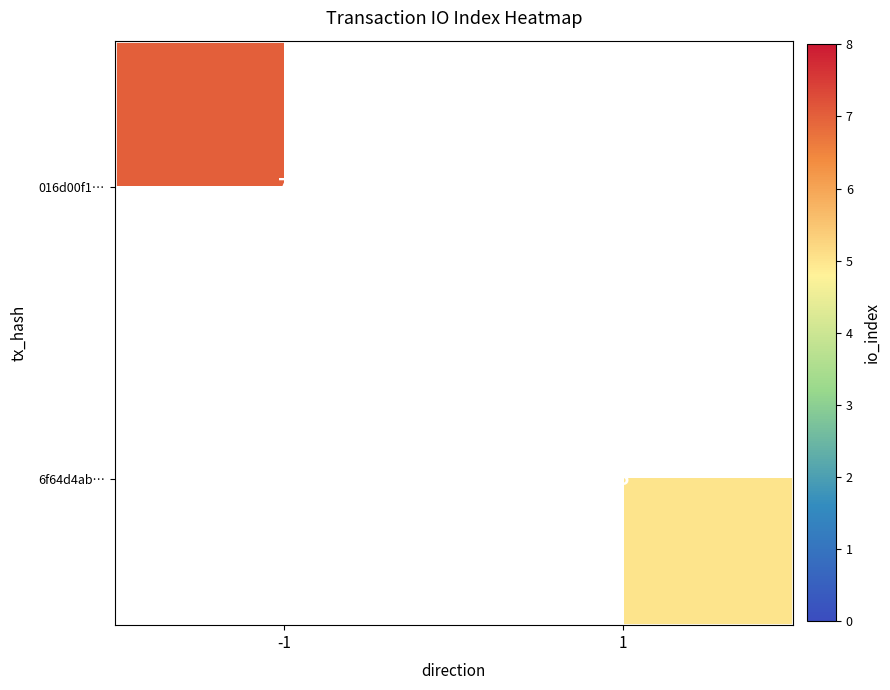

The 016d00f1… series shows 12 at -1. True or false?

False